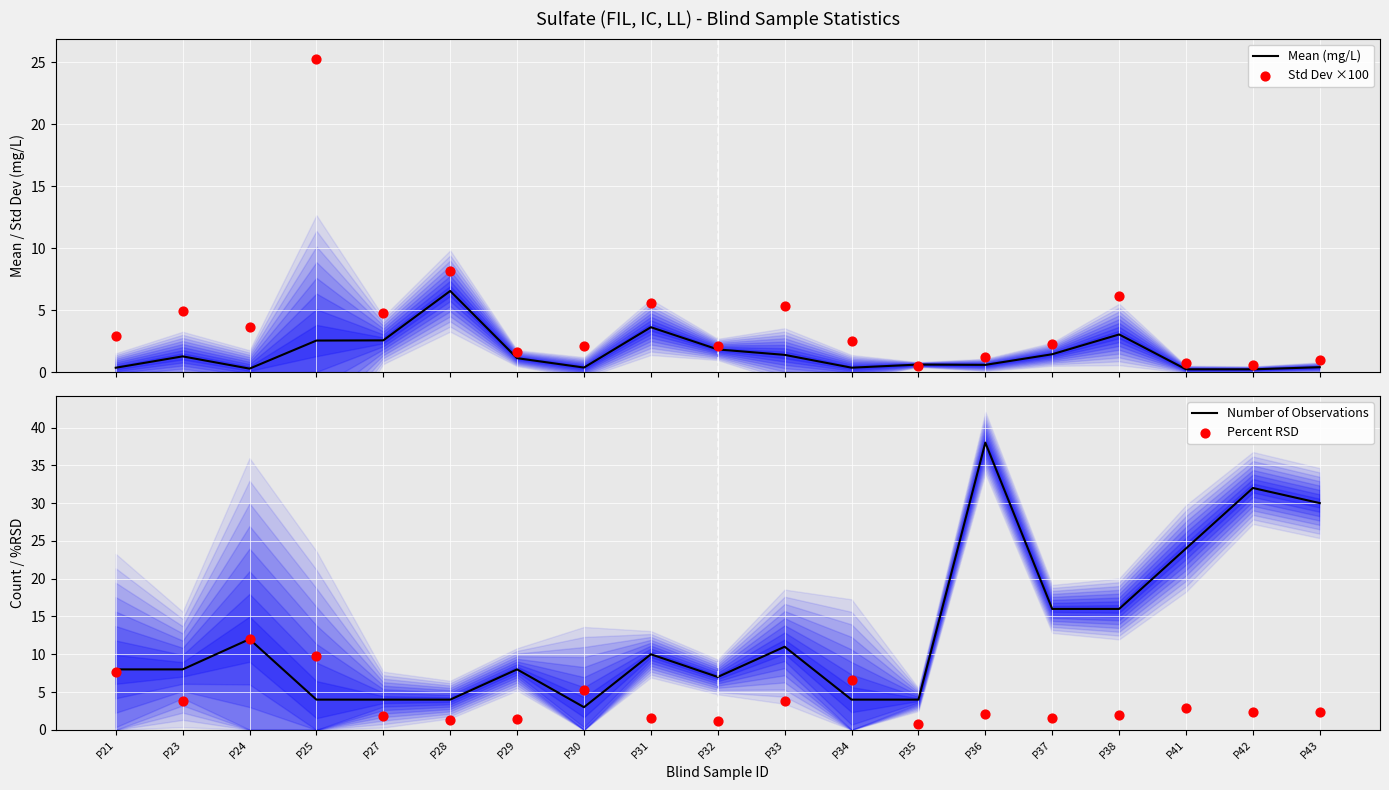

Is the value of Number of Observations at P28 greater than the value of Std Dev ×100 at P38?

No